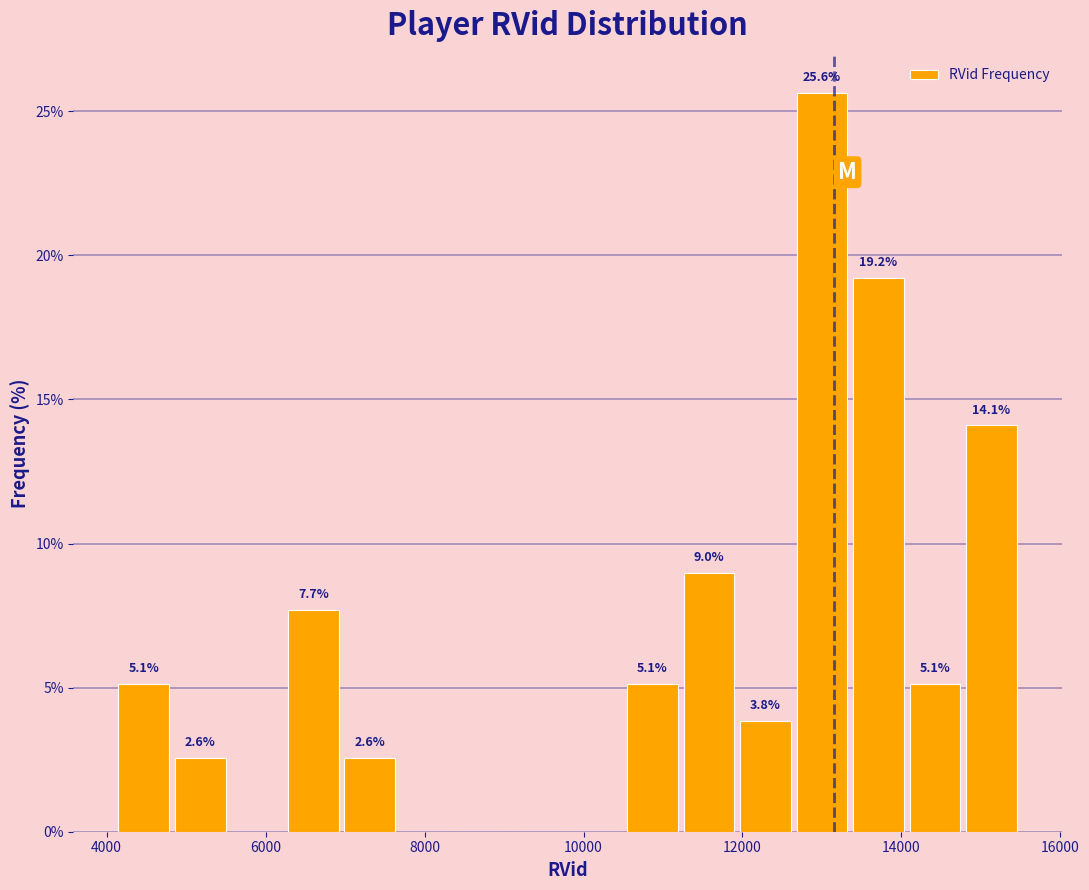

Around what value on the x-axis is the tallest bar? Give the approximate position of its centre, as read against the axis.

13000